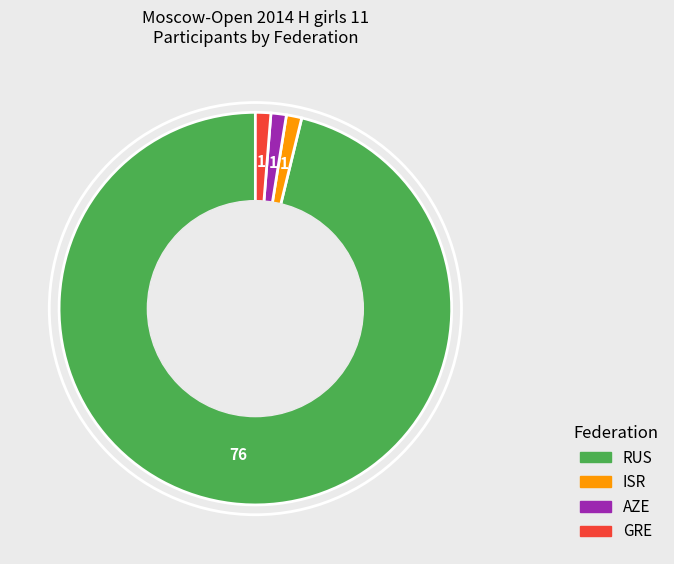

How many slices are in this pie chart?

4